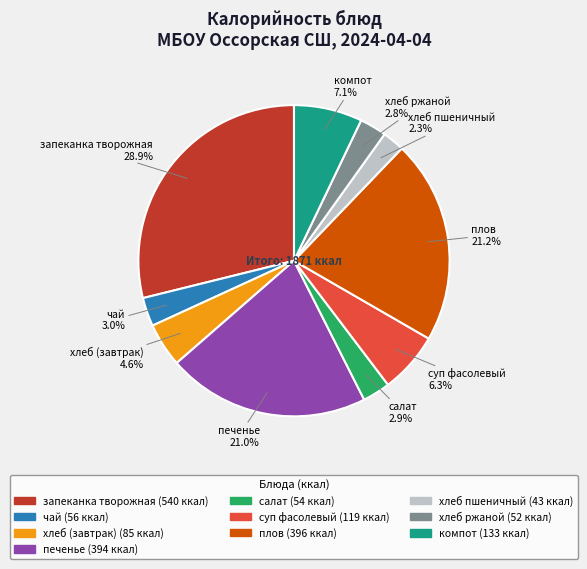

How many slices are in this pie chart?

10